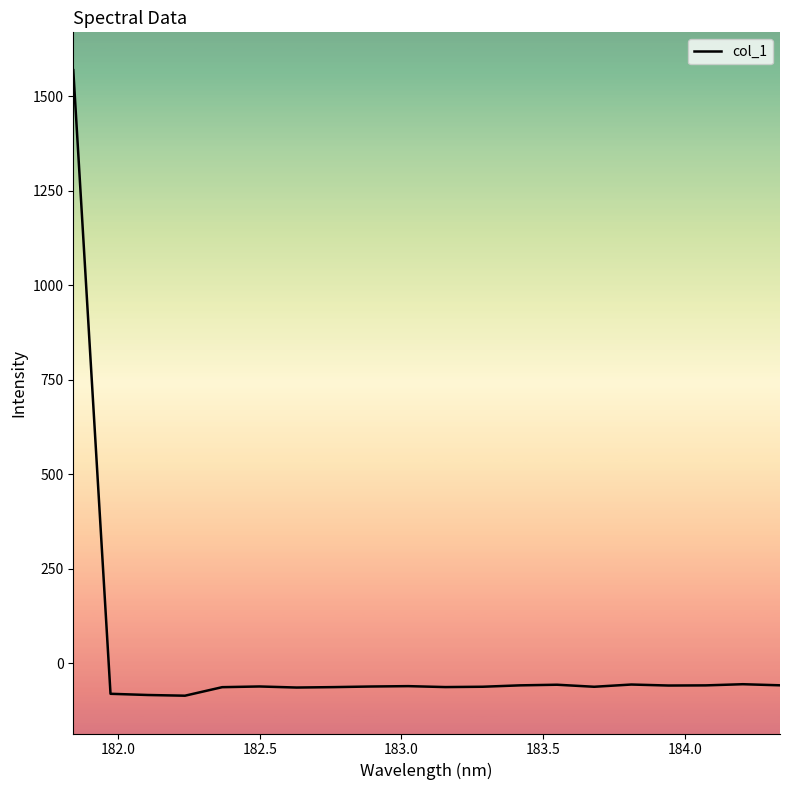

What is the greatest value displayed?

1569.5